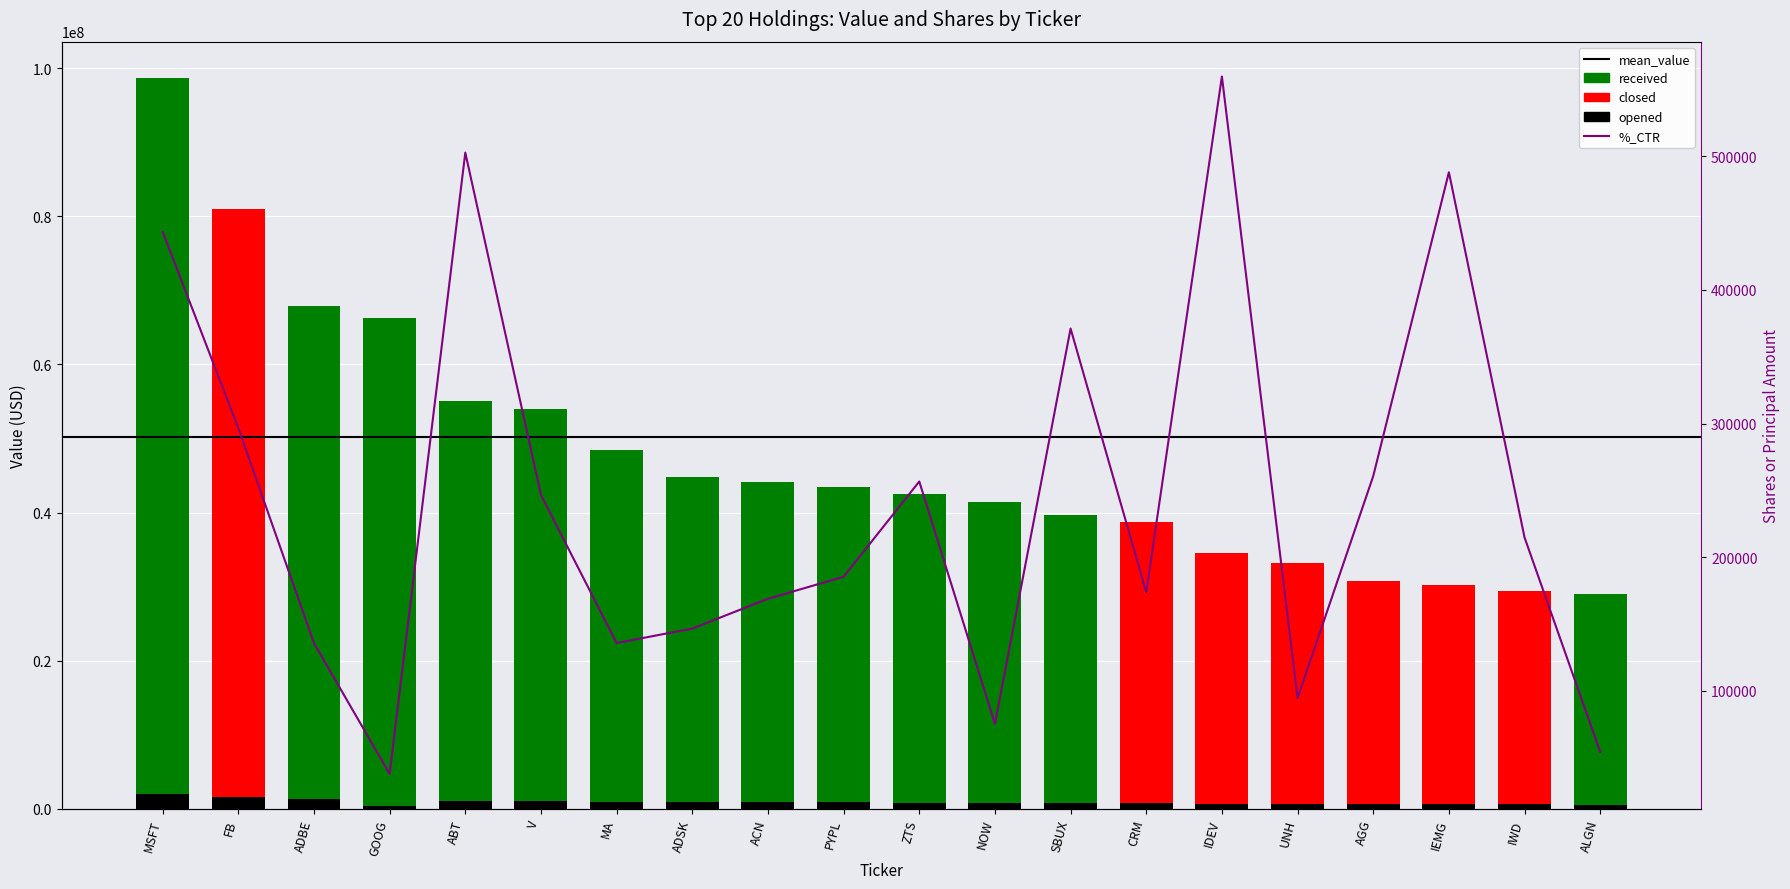

What position from the right is ABT?

16